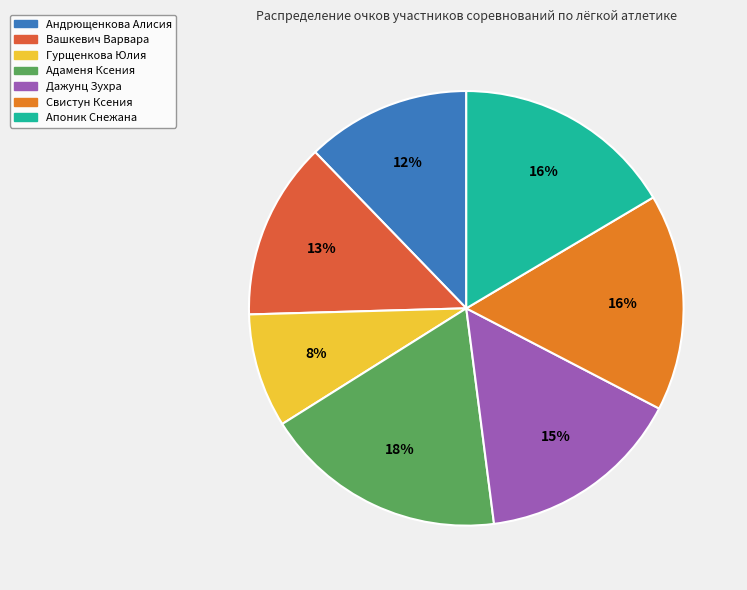

Combined, do Дажунц Зухра and Гурщенкова Юлия account for over 50%?

No